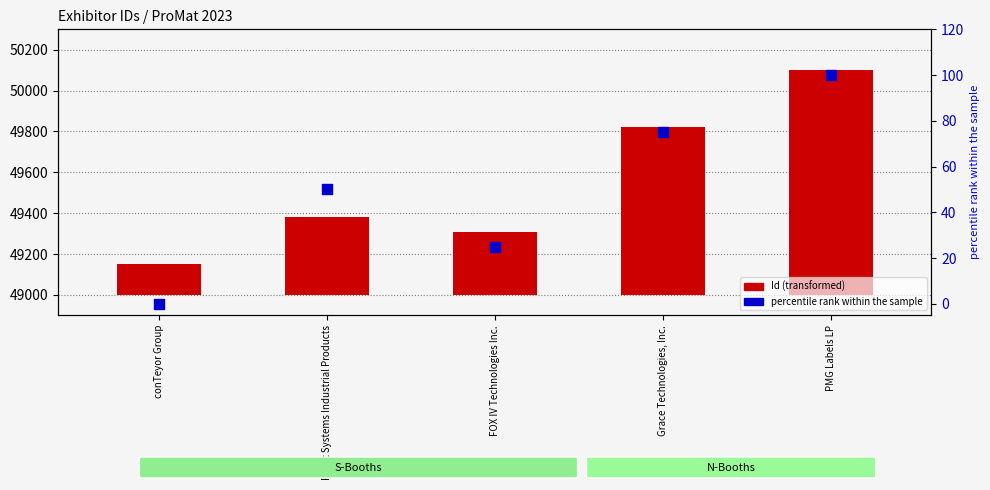

Which series has the largest total across all categories?

Id